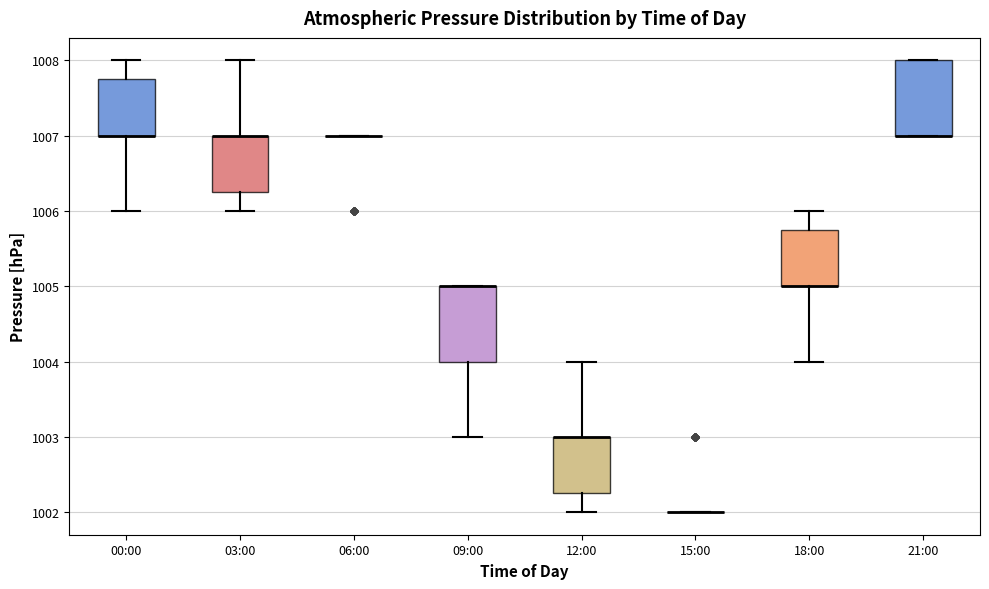

Reading left to right, transcribe this box plot: for each box, give where its median line is, the range the box spans, and where its two whiskers end, as read against the y-axis. The values are not printed on the chart, so give them approximately, as read against the axis.

00:00: median 1007.0 (drawn on the box's lower edge), box 1007.0 to 1007.8, whiskers 1006.0 to 1008.0
03:00: median 1007.0 (drawn on the box's upper edge), box 1006.3 to 1007.0, whiskers 1006.0 to 1008.0
06:00: box collapsed to a line at 1007.0, whiskers 1007.0 to 1007.0
09:00: median 1005.0 (drawn on the box's upper edge), box 1004.0 to 1005.0, whiskers 1003.0 to 1005.0
12:00: median 1003.0 (drawn on the box's upper edge), box 1002.3 to 1003.0, whiskers 1002.0 to 1004.0
15:00: box collapsed to a line at 1002.0, whiskers 1002.0 to 1002.0
18:00: median 1005.0 (drawn on the box's lower edge), box 1005.0 to 1005.8, whiskers 1004.0 to 1006.0
21:00: median 1007.0 (drawn on the box's lower edge), box 1007.0 to 1008.0, whiskers 1007.0 to 1008.0